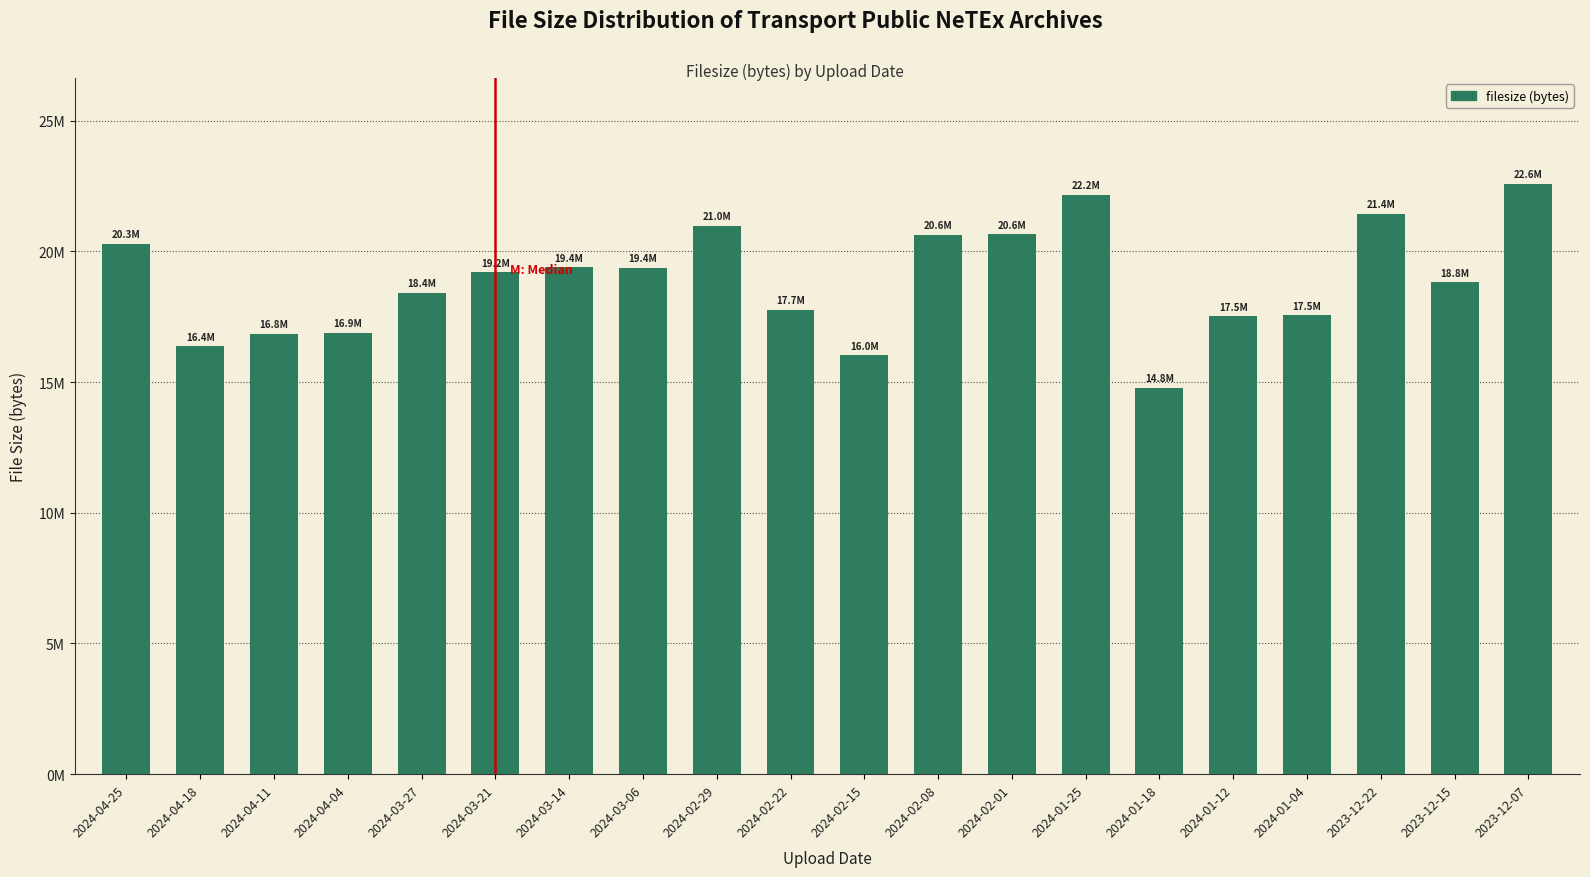

Rank the categories by value from highest to lowest.

2023-12-07, 2024-01-25, 2023-12-22, 2024-02-29, 2024-02-01, 2024-02-08, 2024-04-25, 2024-03-14, 2024-03-06, 2024-03-21, 2023-12-15, 2024-03-27, 2024-02-22, 2024-01-04, 2024-01-12, 2024-04-04, 2024-04-11, 2024-04-18, 2024-02-15, 2024-01-18